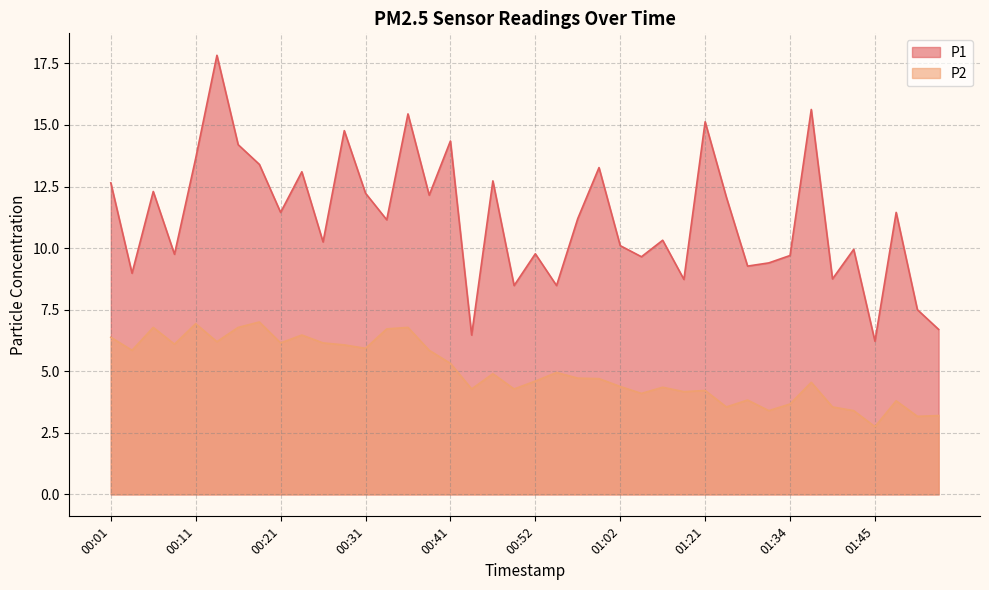

Where does the P1 series first go above 11?

00:01